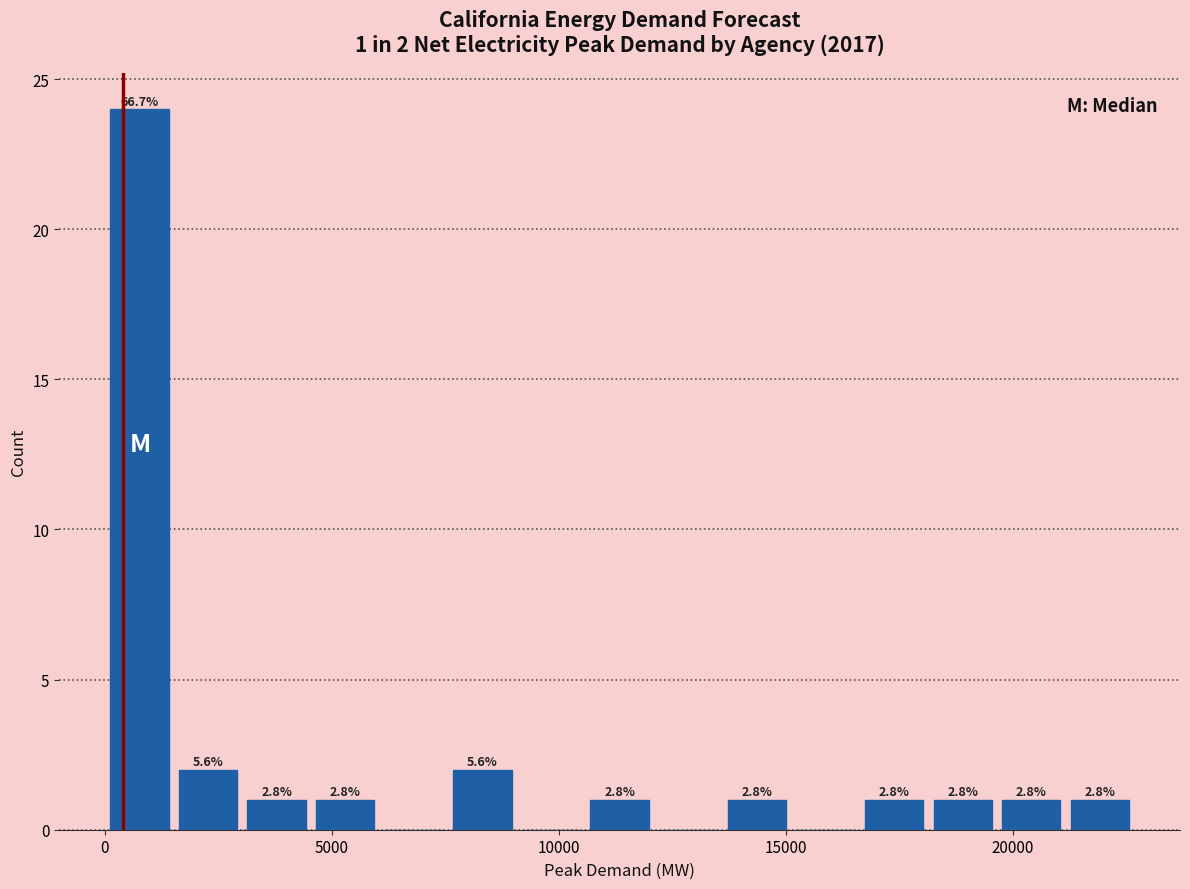

Around what value on the x-axis is the tallest bar? Give the approximate position of its centre, as read against the axis.

1000